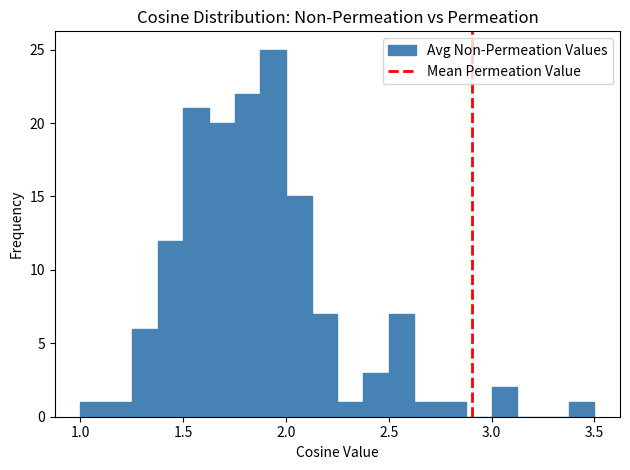

Around what value on the x-axis is the tallest bar? Give the approximate position of its centre, as read against the axis.

1.95